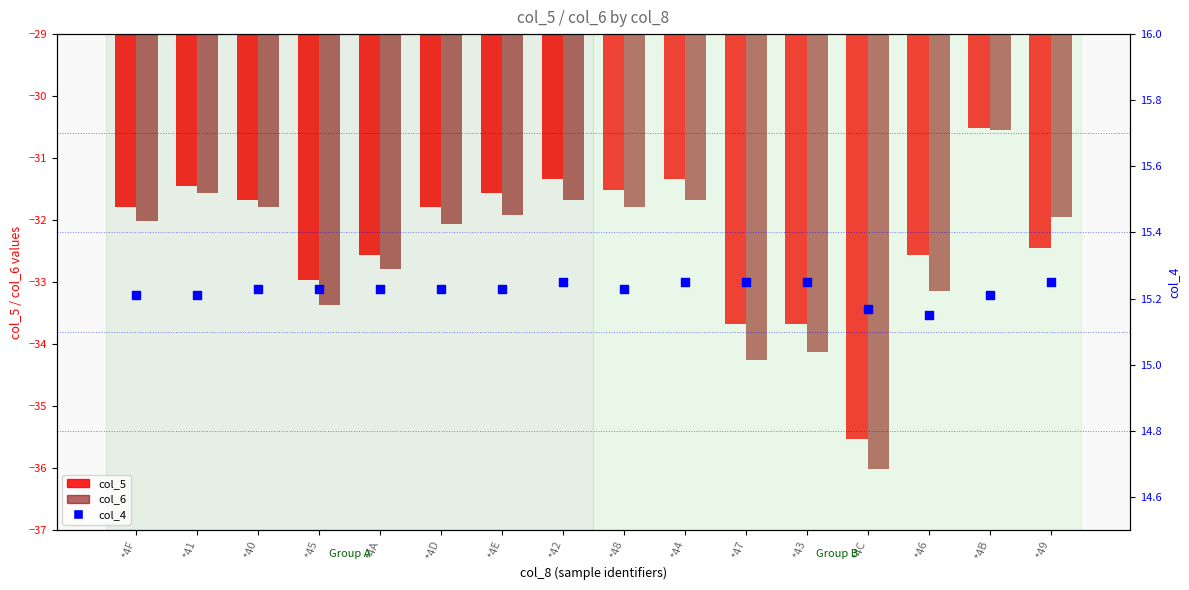

What is the total value across all series at *47?

-52.7